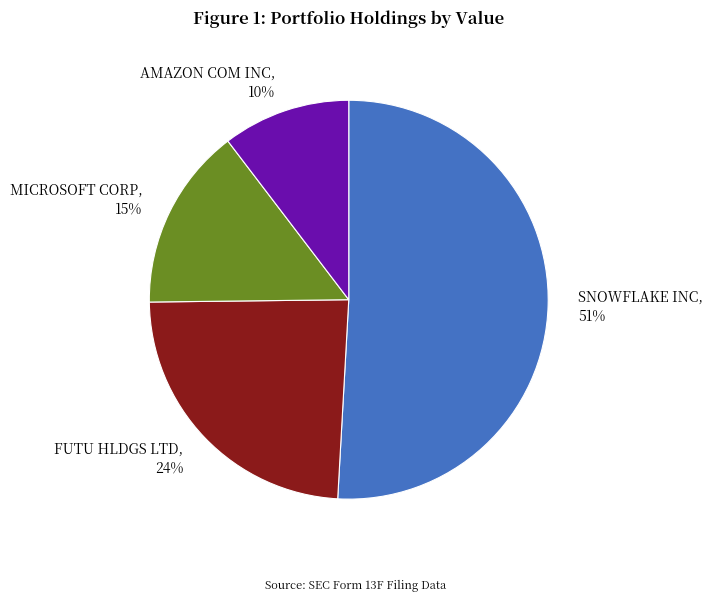

To the nearest percent, what portion does MICROSOFT CORP represent?

15%